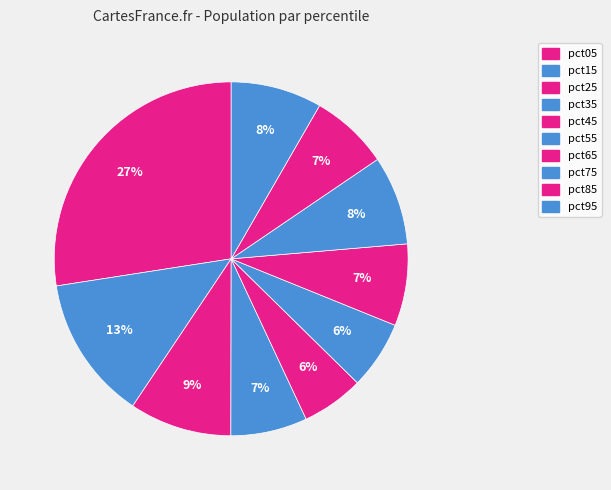

To the nearest percent, what percentage of the pie is pct55?

6%